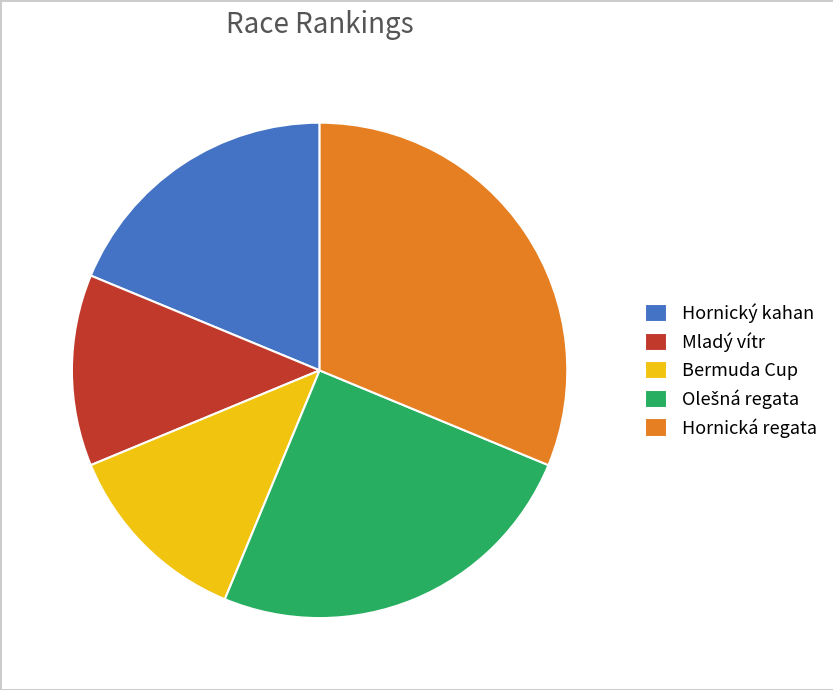

Is it true that Hornická regata is 31% of the pie?

True